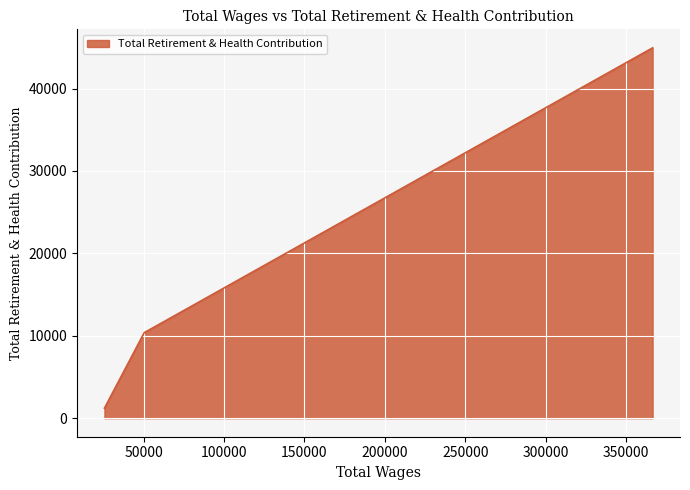

What is the sum of all values?

56527